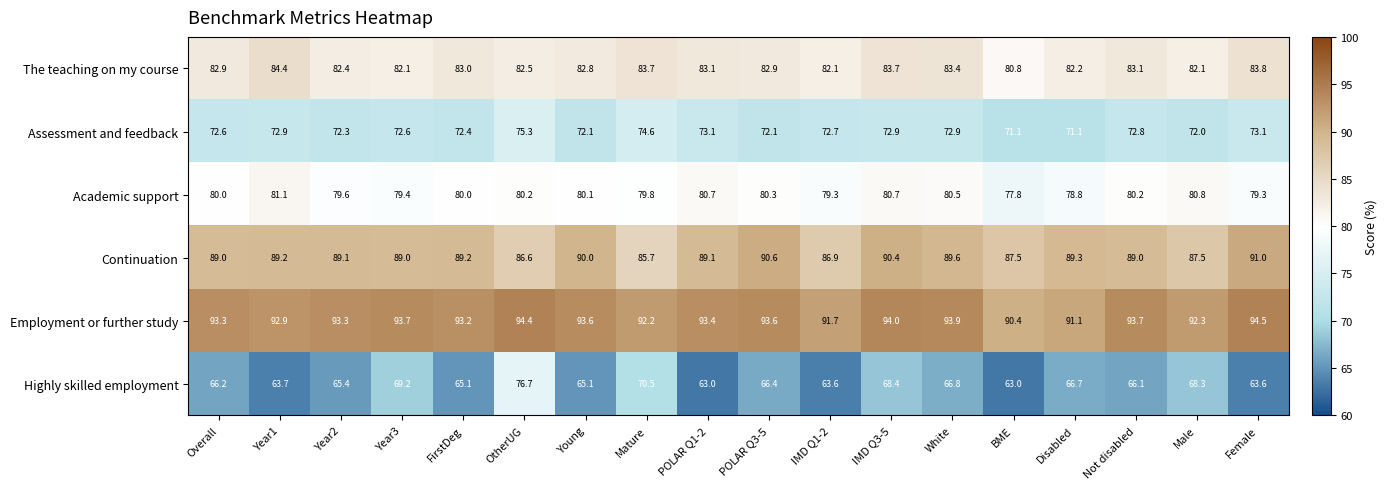

Which series has the largest total across all categories?

Employment or further study